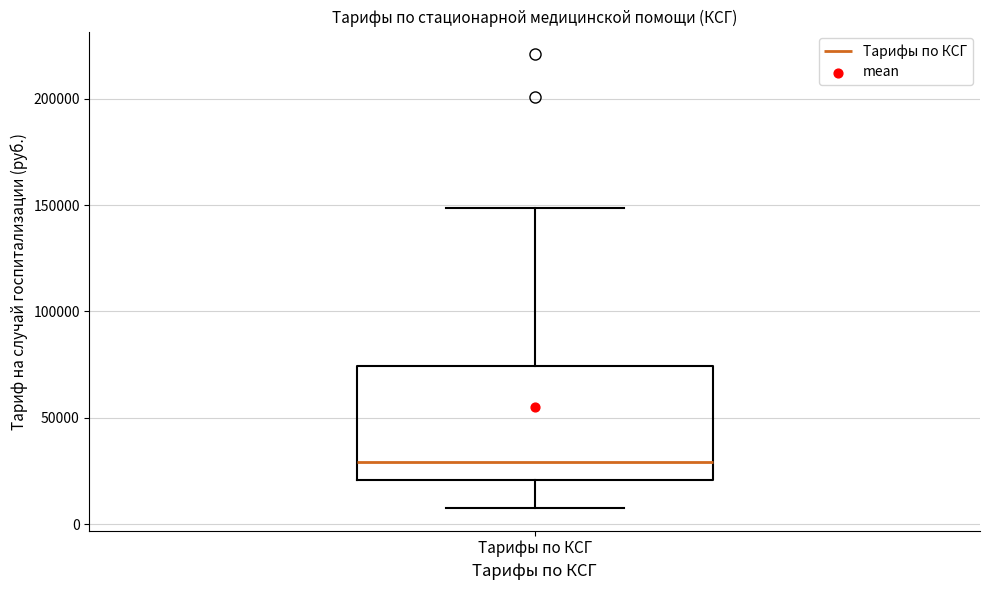

Read this box plot against the y-axis: the position of the median line, the range covered by the box, and the ends of both whiskers. The values are not printed on the chart, so give them approximately, as read against the axis.

median 30000, box 20000 to 75000, whiskers 10000 to 150000